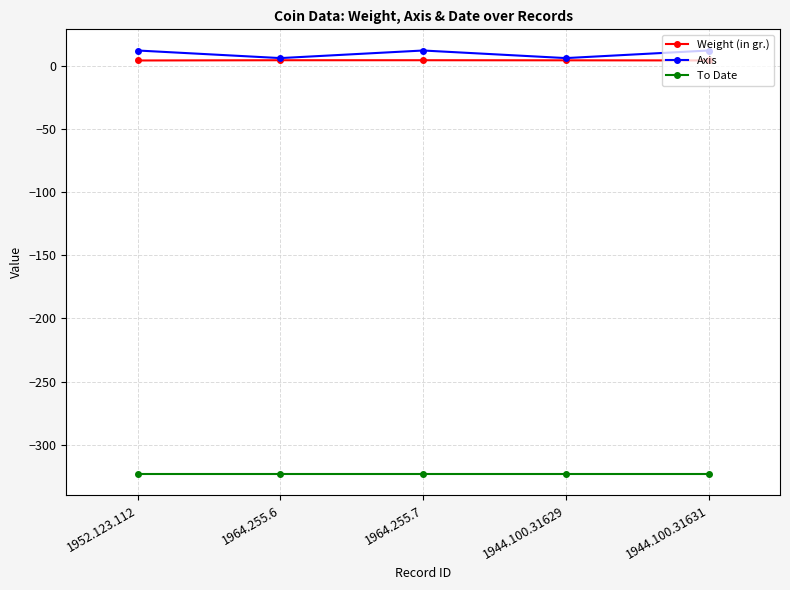

What is the sum of the To Date values at 1964.255.7 and 1944.100.31631?

-646.0